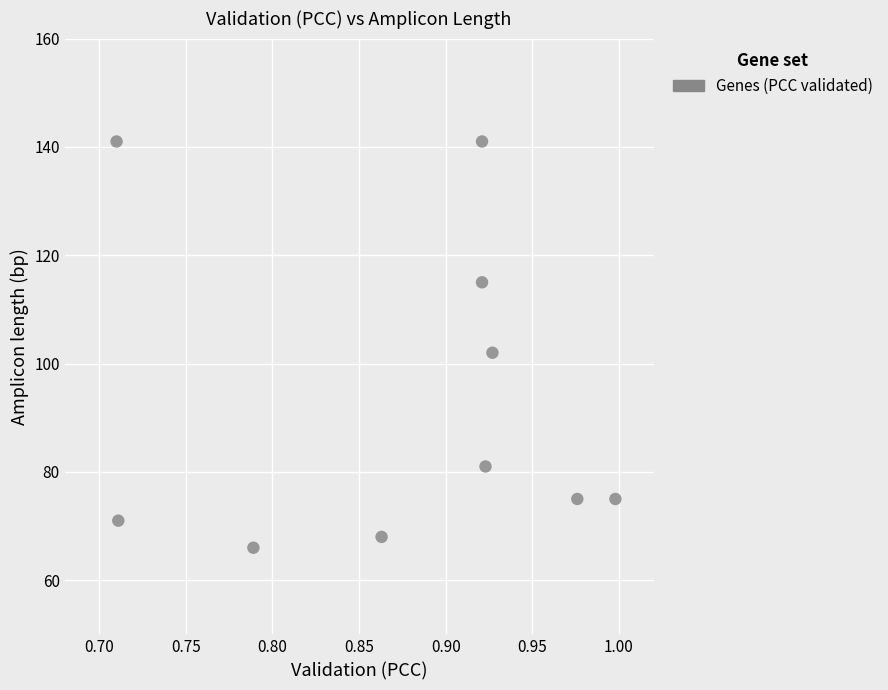

What is the average Y value?

94